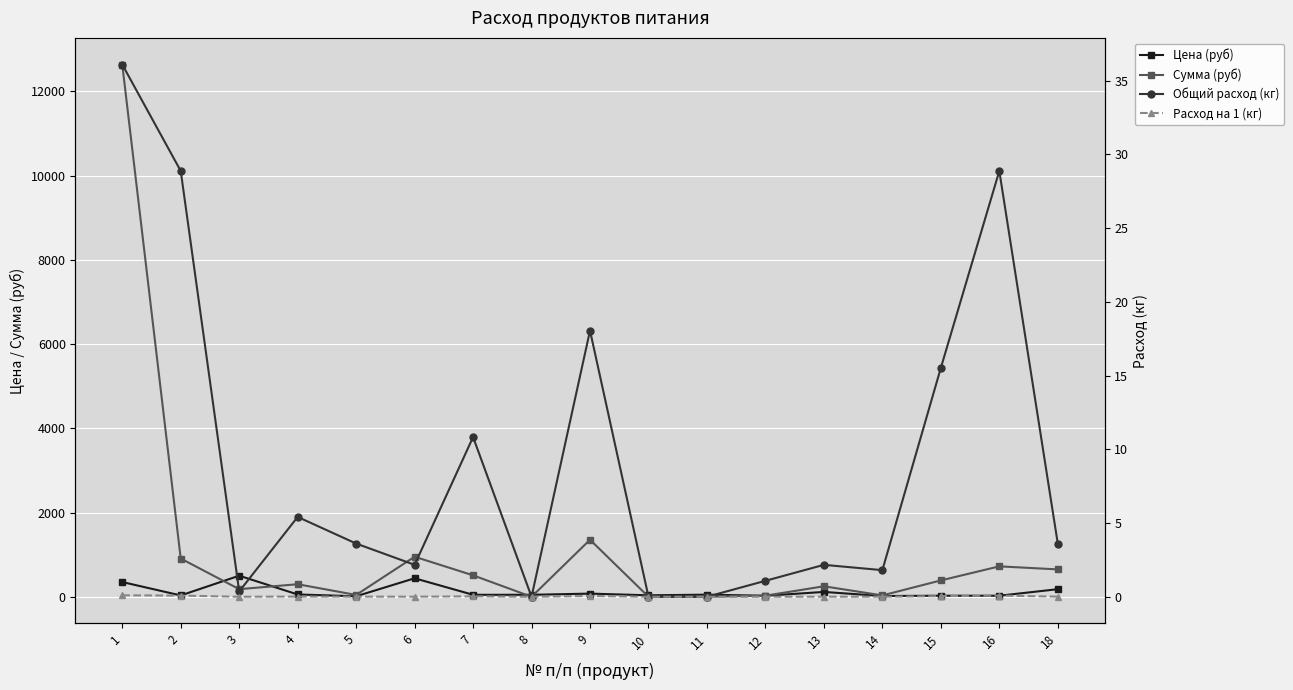

What are all the series names shown in the legend?

Цена (руб), Сумма (руб), Общий расход (кг), Расход на 1 (кг)